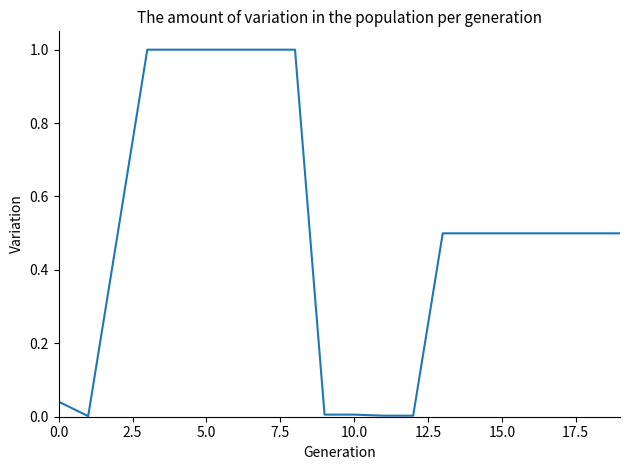

What is the difference between the maximum and minimum values?

1.0